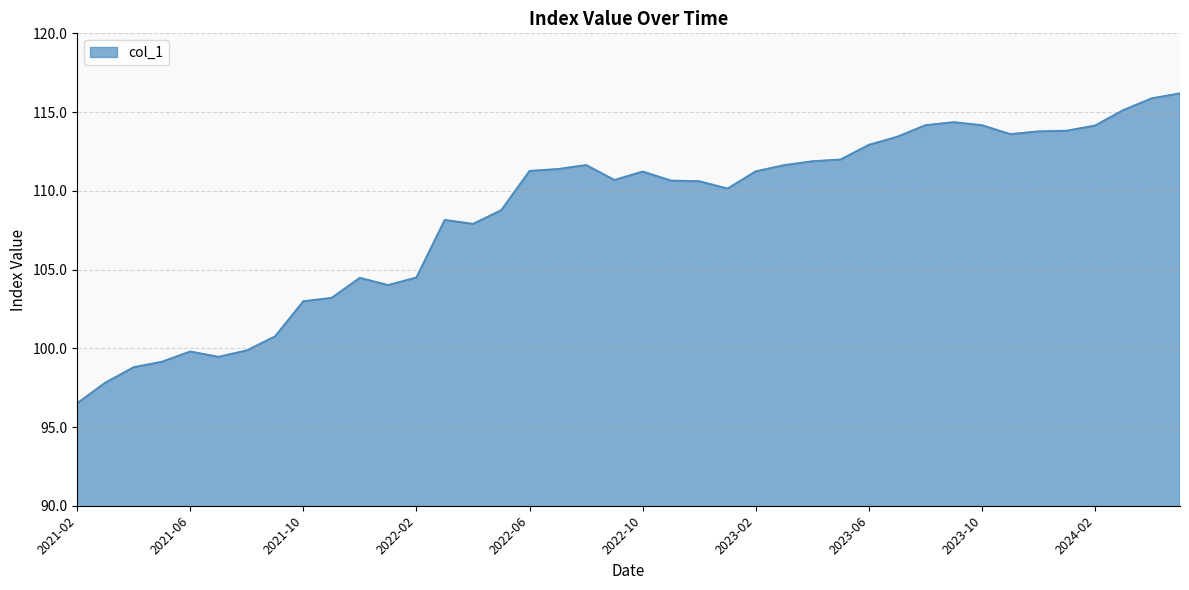

What is the smallest value displayed?

96.5